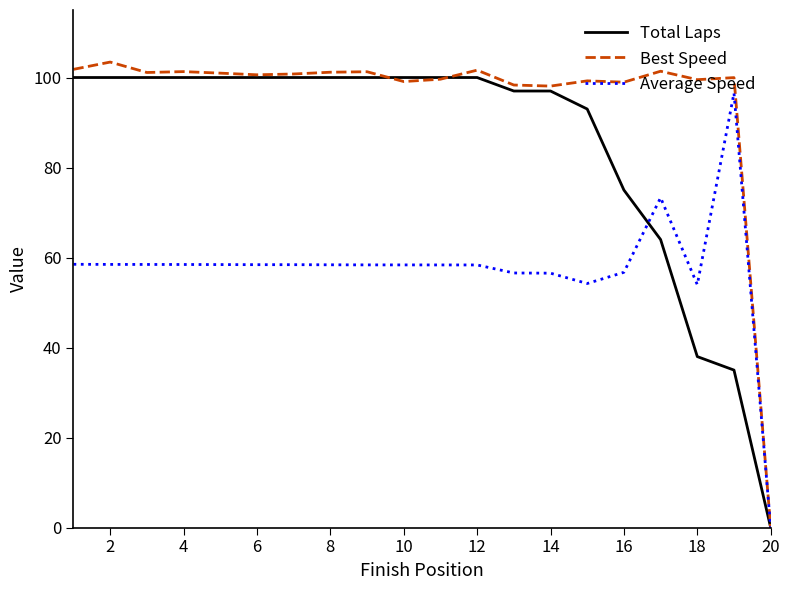

What is the difference between the second highest and minimum values in the Best Speed series?

101.8